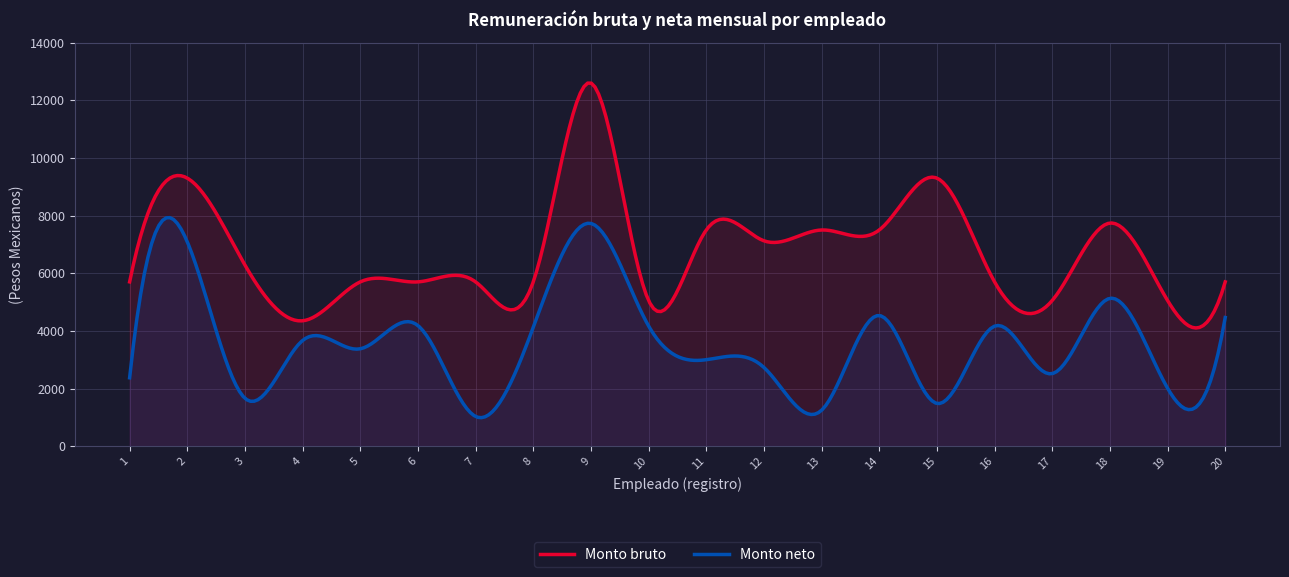

What is the difference between the Monto neto values at 20 and 8?

340.2